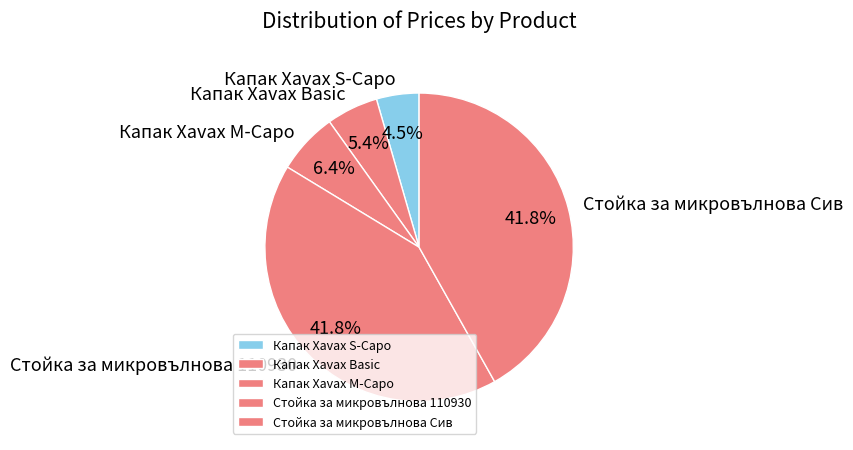

Between Капак Xavax M-Capo and Капак Xavax S-Capo, which is larger?

Капак Xavax M-Capo